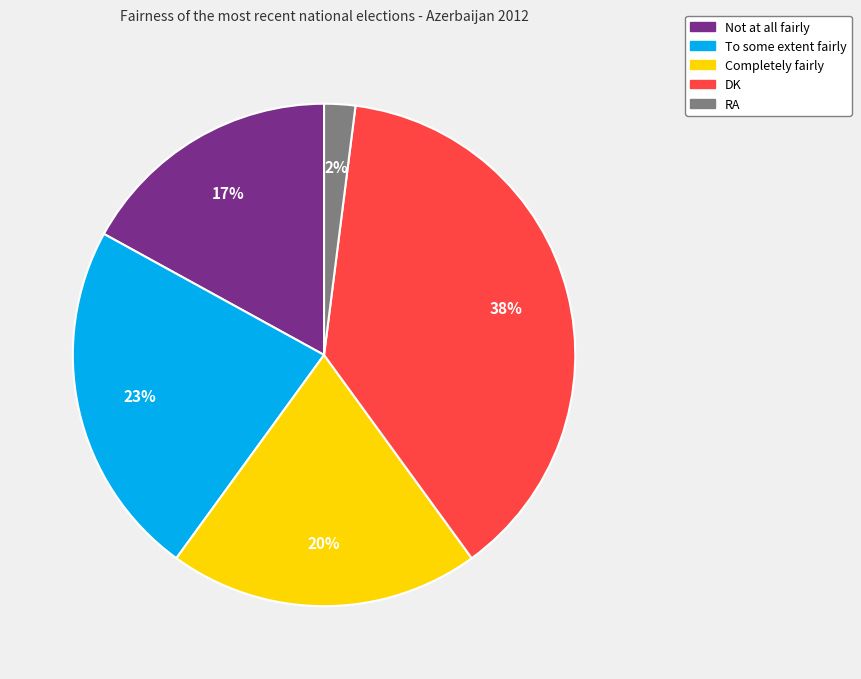

Between Completely fairly and To some extent fairly, which is larger?

To some extent fairly